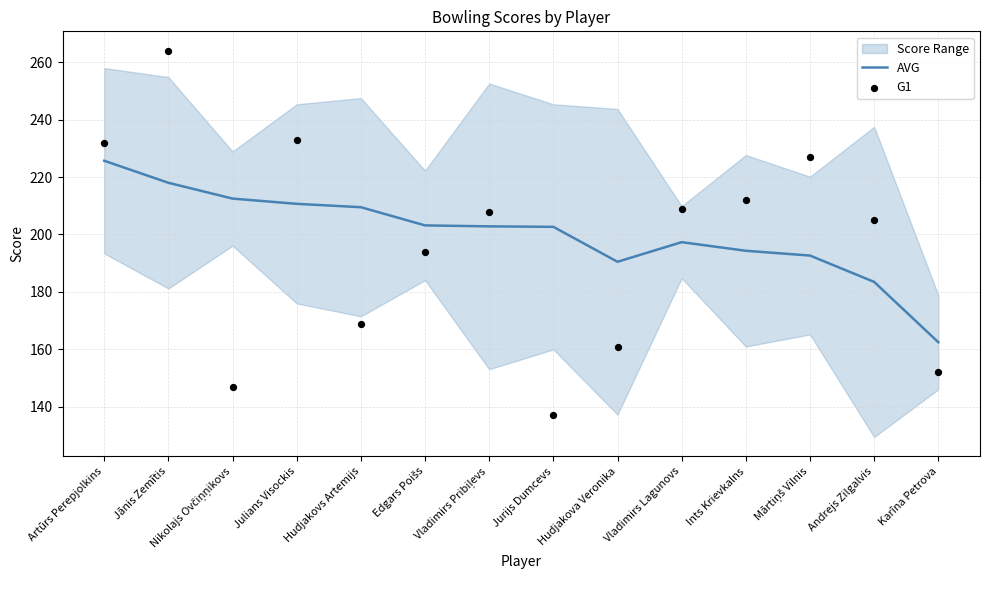

What is the approximate value of AVG at Hudjakova Veronika?

190.5